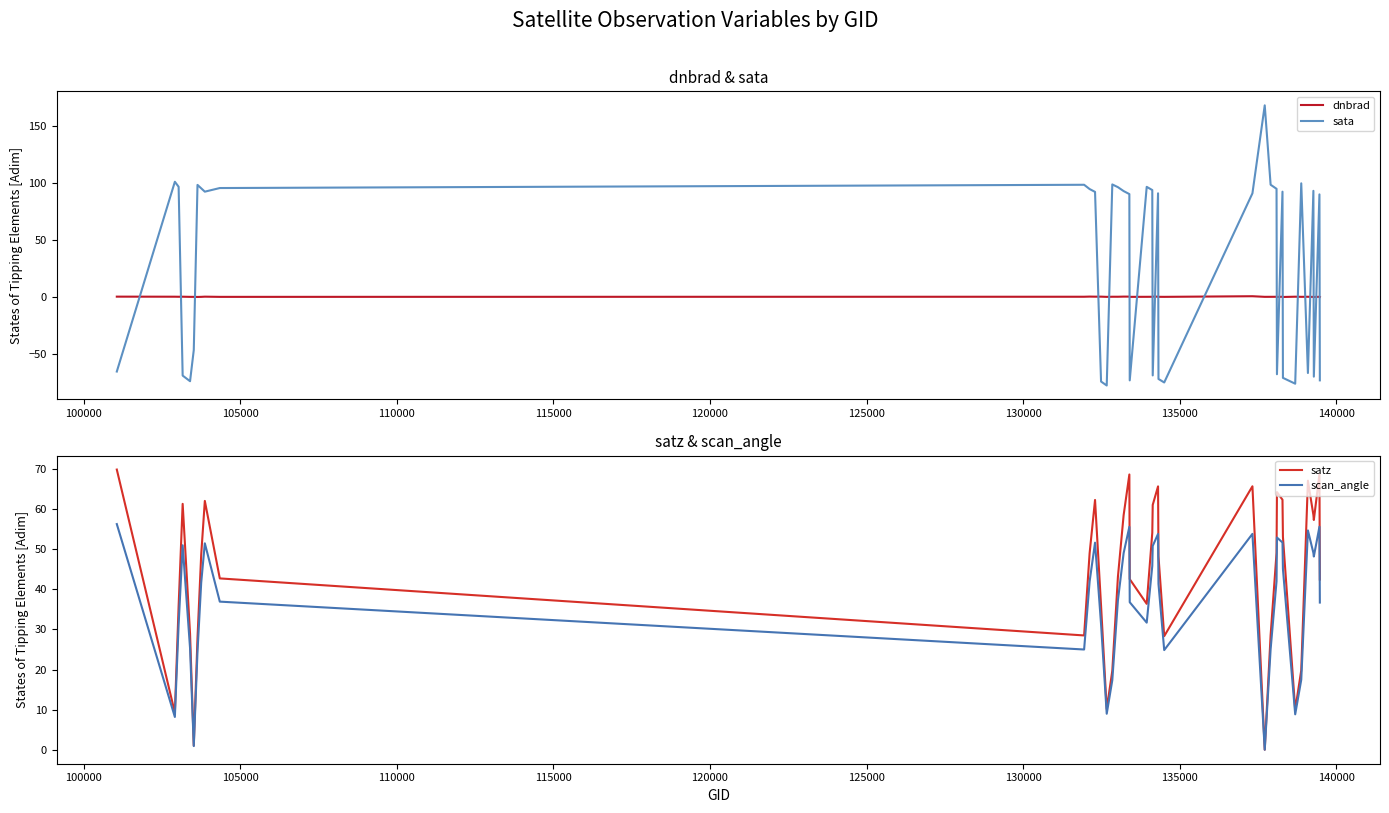

Which series ends up on top after the final intersection of satz and dnbrad?

satz